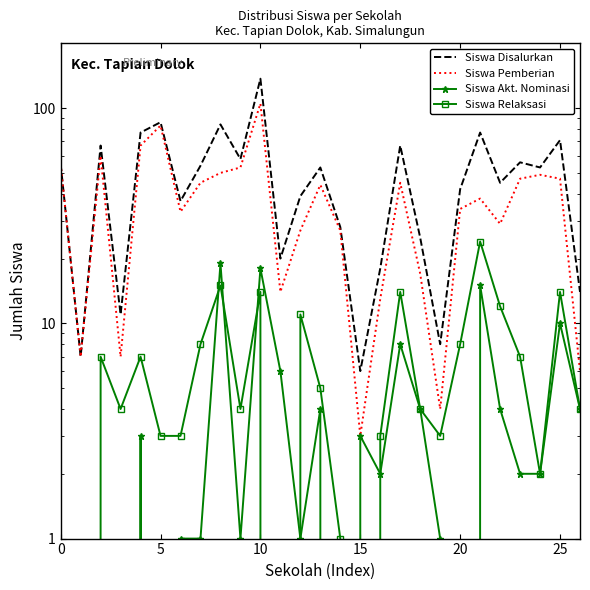

How many series are shown in this chart?

4